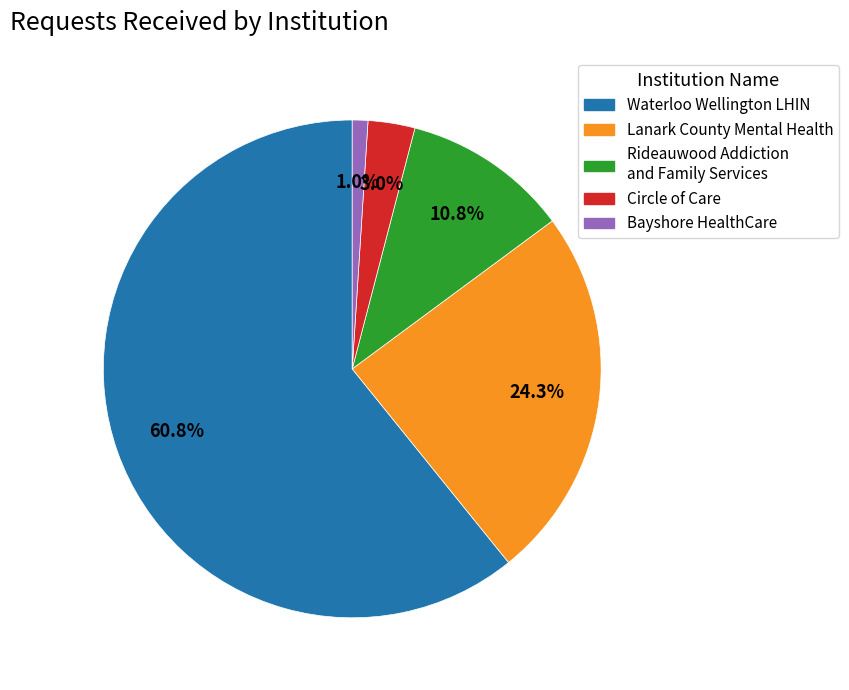

To the nearest percent, what is the average slice percentage?

20%